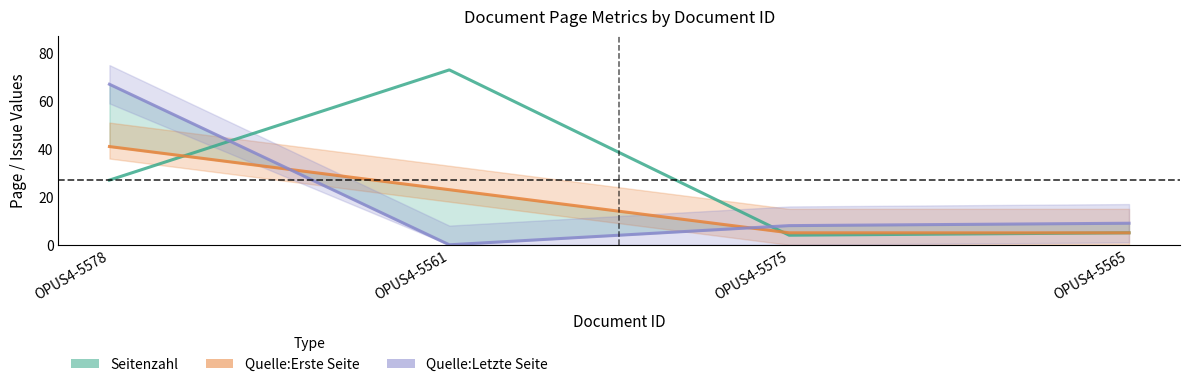

Between OPUS4-5561 and OPUS4-5575, which series saw the biggest shift?

Seitenzahl